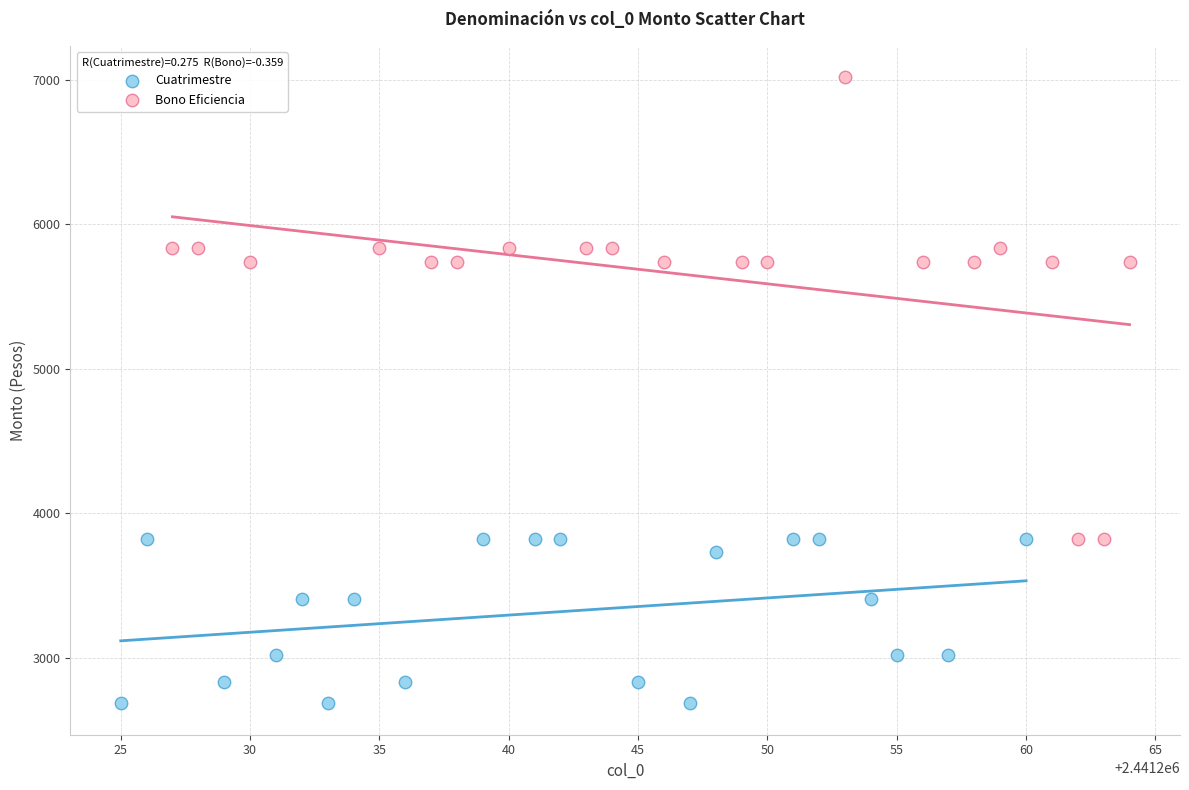

What are all the series names shown in the legend?

Cuatrimestre, Bono Eficiencia